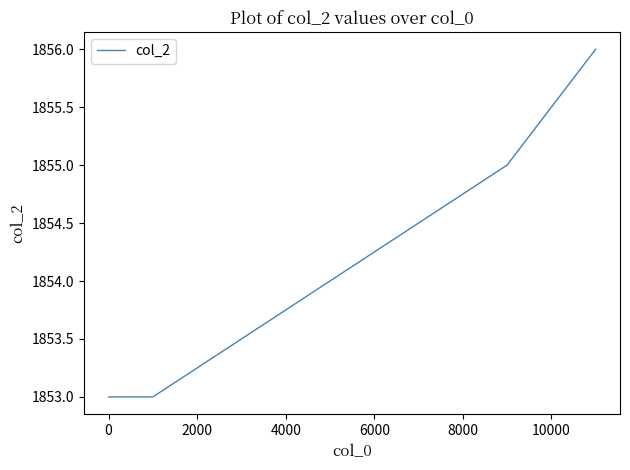

What is the maximum value shown in the chart?

1856